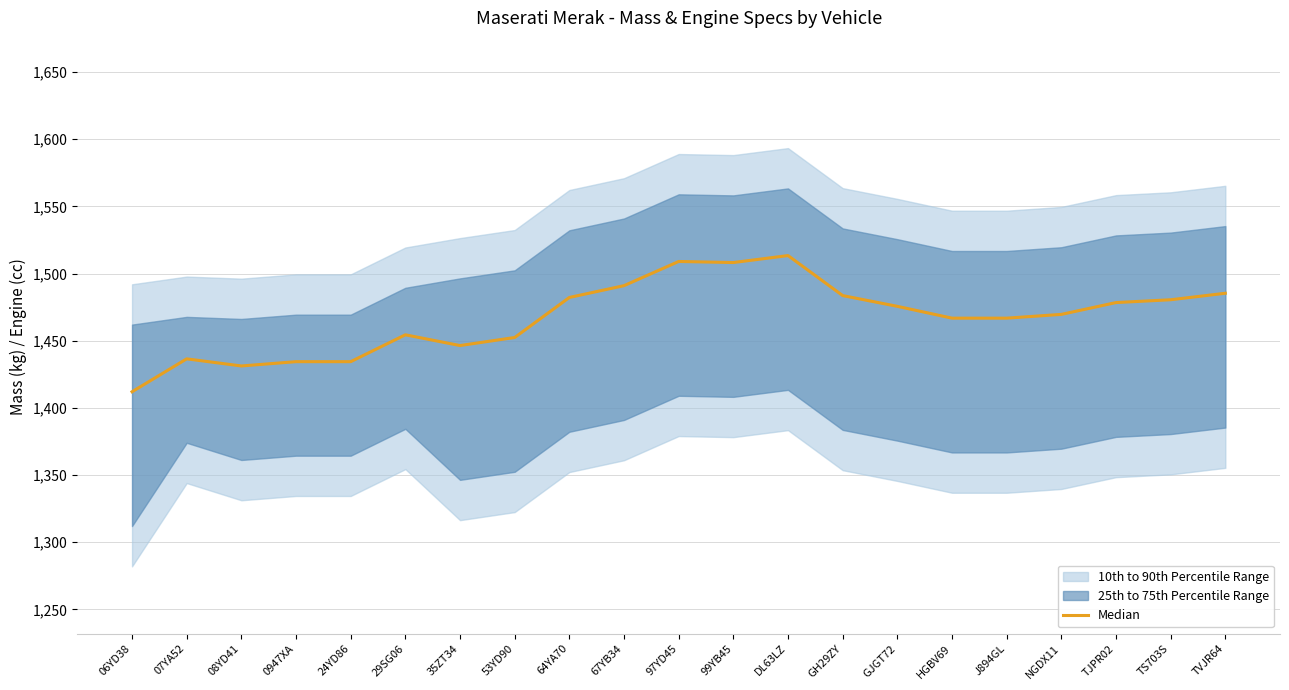

Does the chart display data point markers on the line(s)?

No